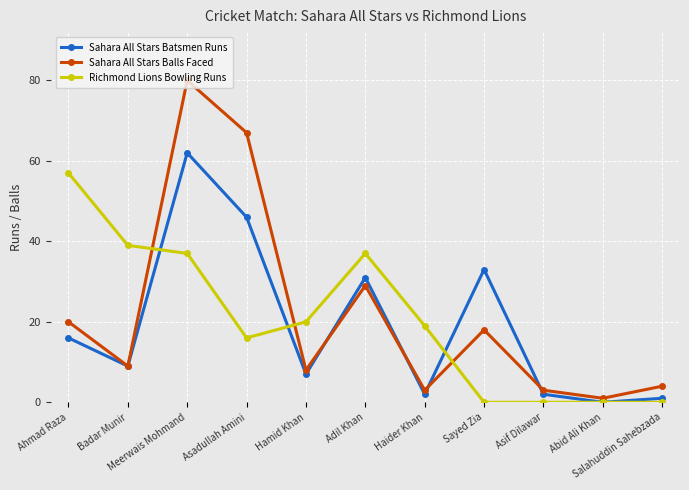

Reading left to right, list all the values displayed in this chart.

Sahara All Stars Batsmen Runs: 16	9	62	46	7	31	2	33	2	0	1
Sahara All Stars Balls Faced: 20	9	80	67	8	29	3	18	3	1	4
Richmond Lions Bowling Runs: 57	39	37	16	20	37	19	0	0	0	0